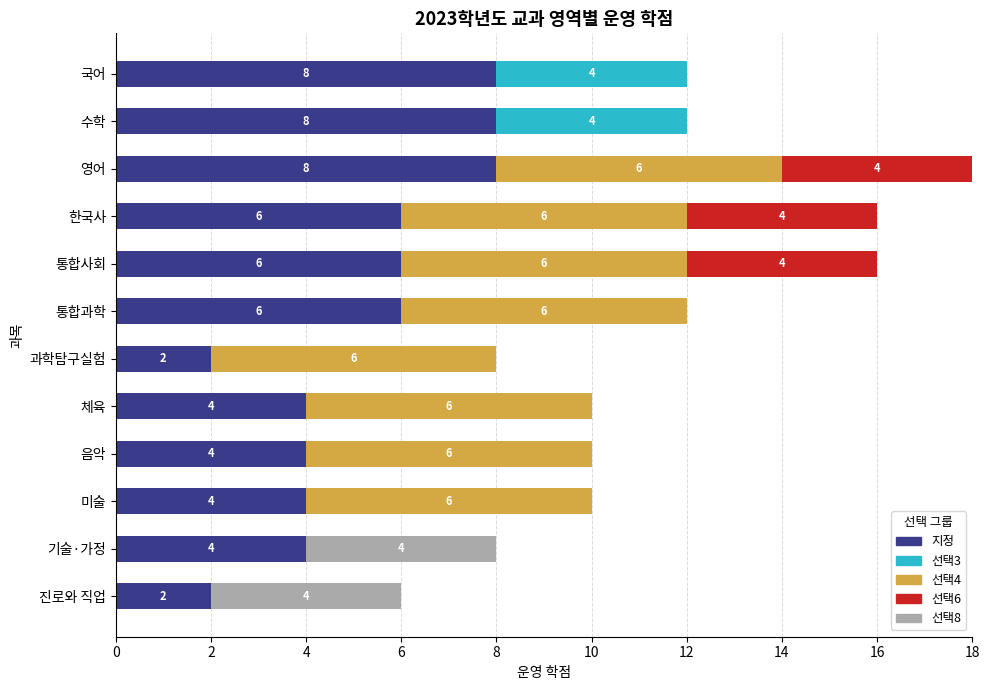

Is it true that 지정 equals 2 at 과학탐구실험?

True